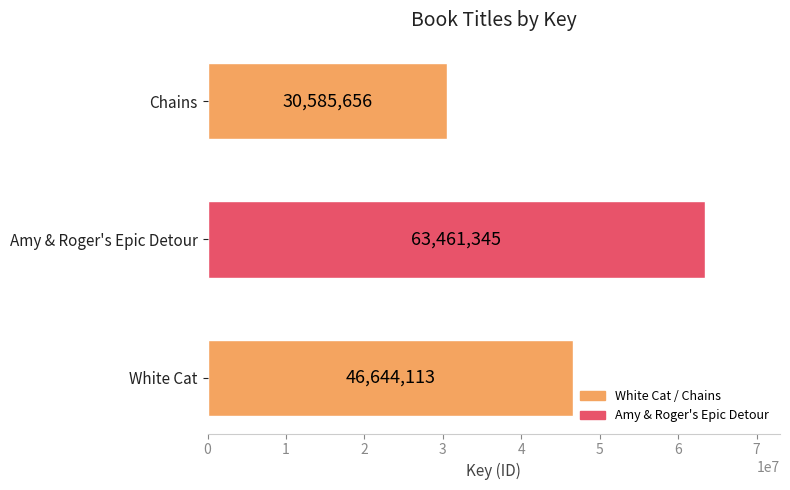

Which label corresponds to the smallest value in the chart?

Chains